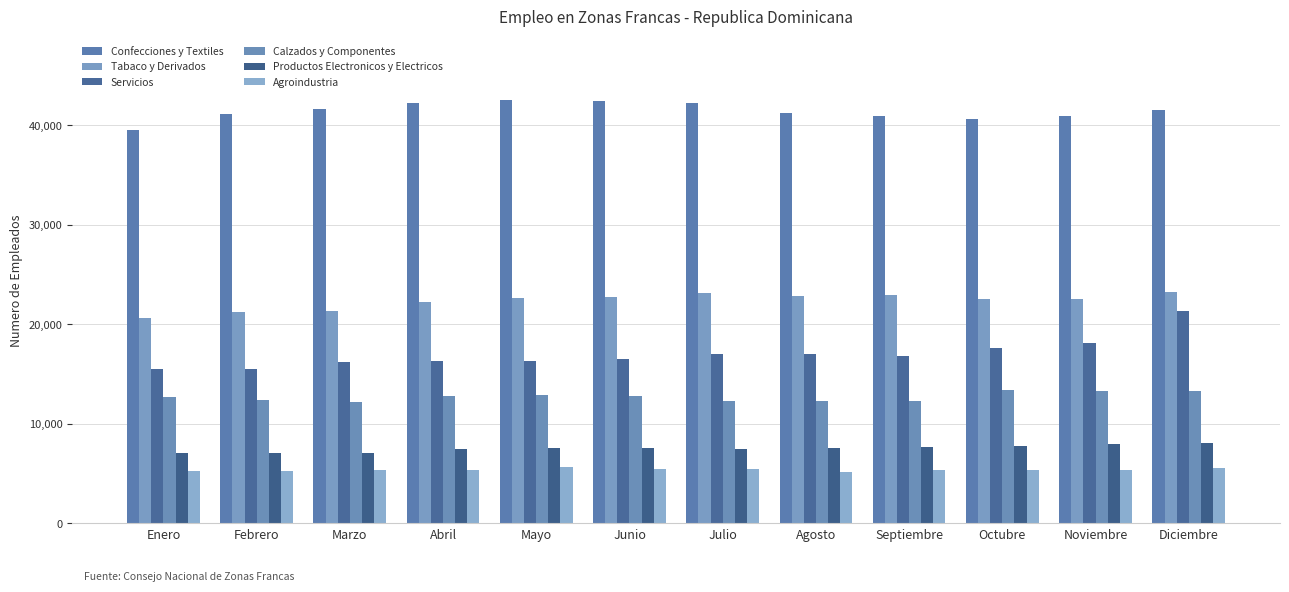

How many bars are there in total?

72